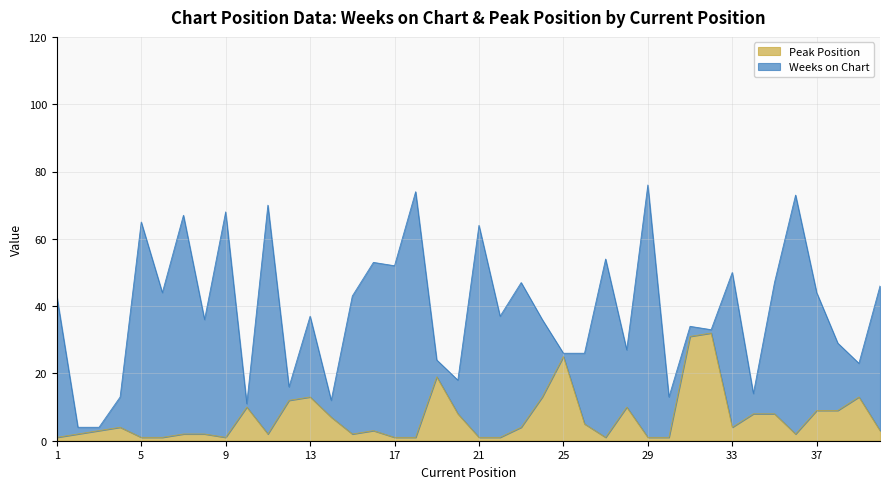

Reading left to right, extract all data points from this chart.

1	2	3	4	1	1	2	2	1	10	2	12	13	7	2	3	1	1	19	8	1	1	4	13	25	5	1	10	1	1	31	32	4	8	8	2	9	9	13	3